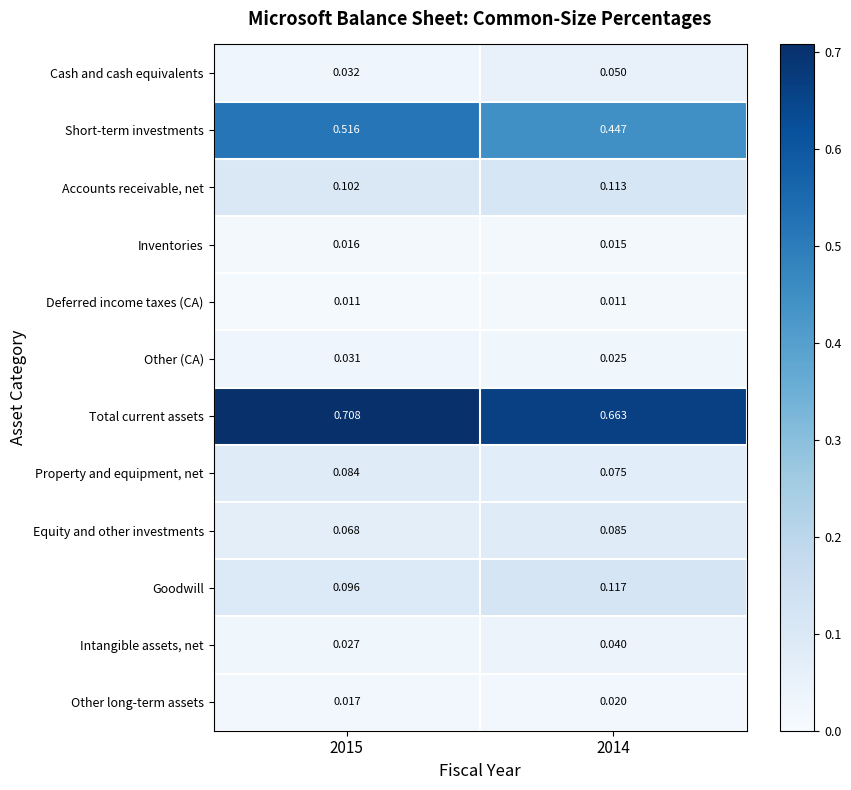

List the series in order of their peak value, highest first.

Total current assets, Short-term investments, Goodwill, Accounts receivable, net, Equity and other investments, Property and equipment, net, Cash and cash equivalents, Intangible assets, net, Other (CA), Other long-term assets, Inventories, Deferred income taxes (CA)